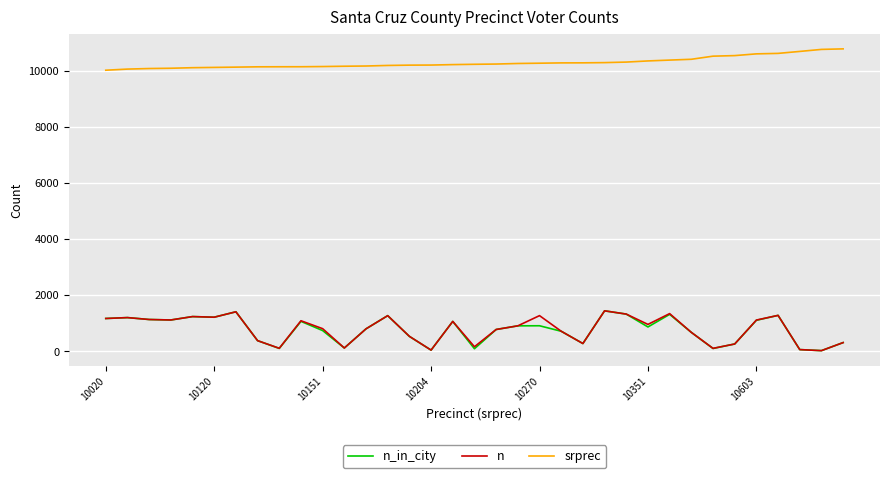

True or false: srprec and n intersect in this chart.

False